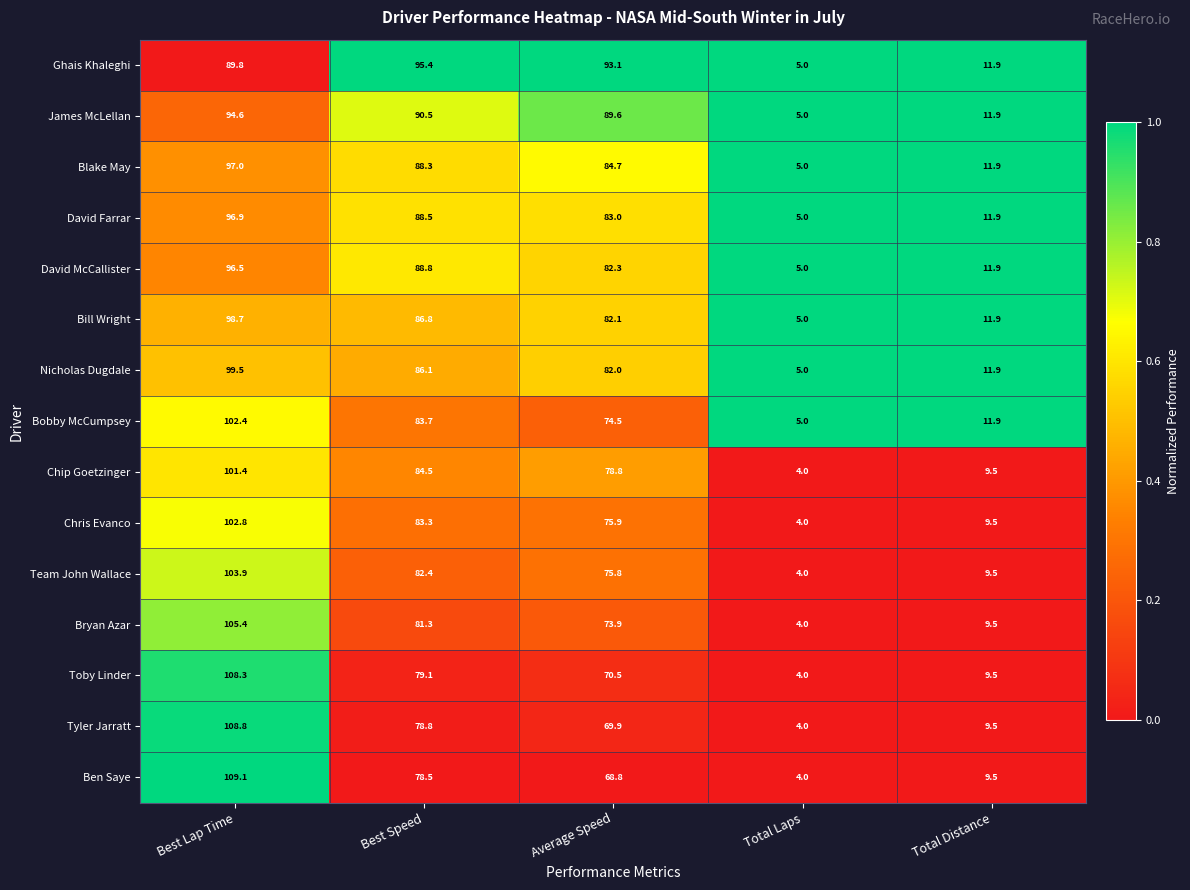

List the series in order of their peak value, highest first.

Ben Saye, Tyler Jarratt, Toby Linder, Bryan Azar, Team John Wallace, Chris Evanco, Bobby McCumpsey, Chip Goetzinger, Nicholas Dugdale, Bill Wright, Blake May, David Farrar, David McCallister, Ghais Khaleghi, James McLellan